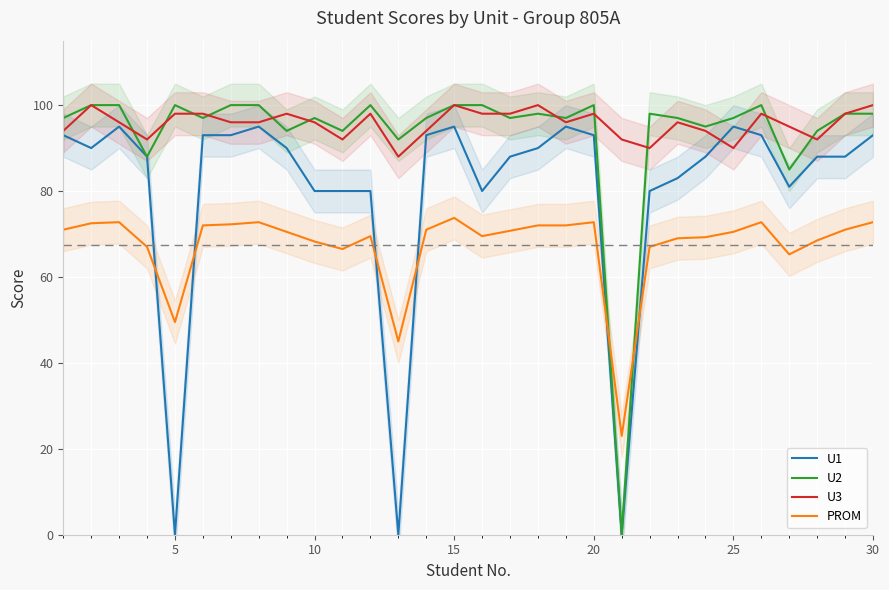

What is the approximate value of U2 at 25?

97.0